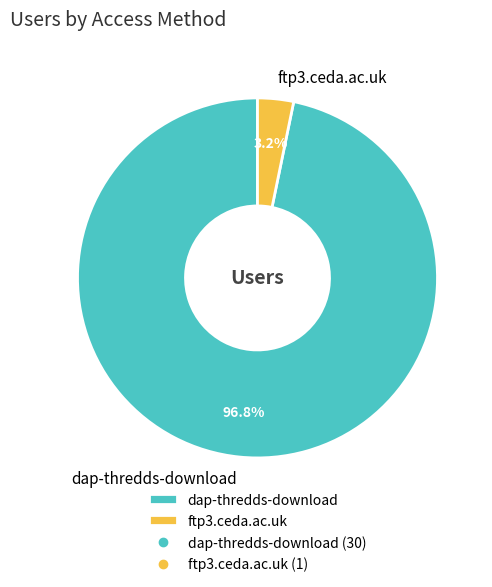

To the nearest percent, what is the difference between the largest and smallest slice percentages?

94%